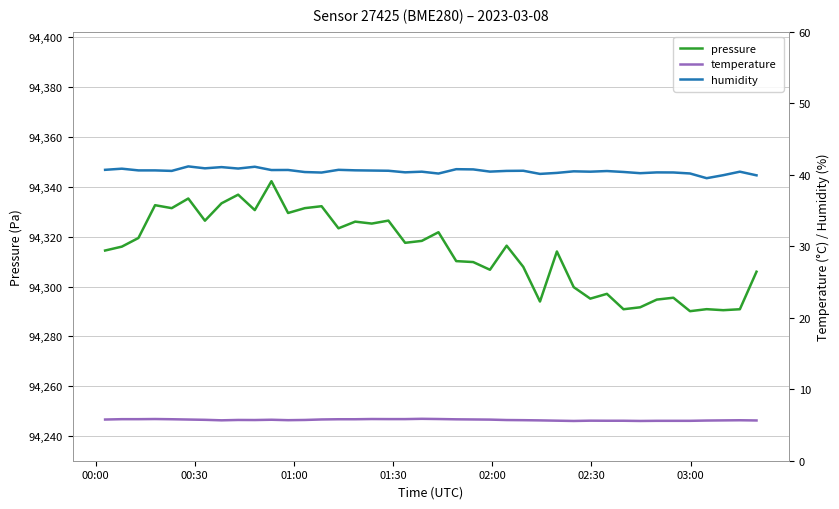

How many values in the pressure series exceed 94316?

21